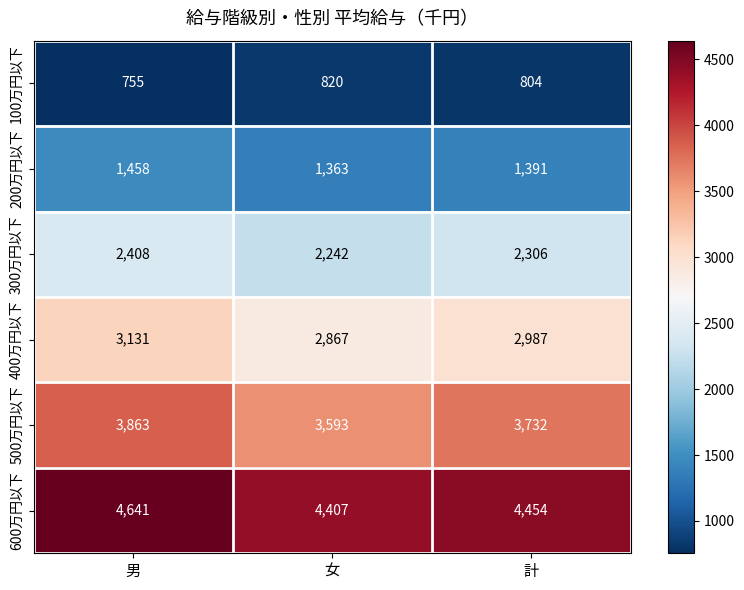

Between 女 and 計, which series saw the biggest shift?

500万円以下